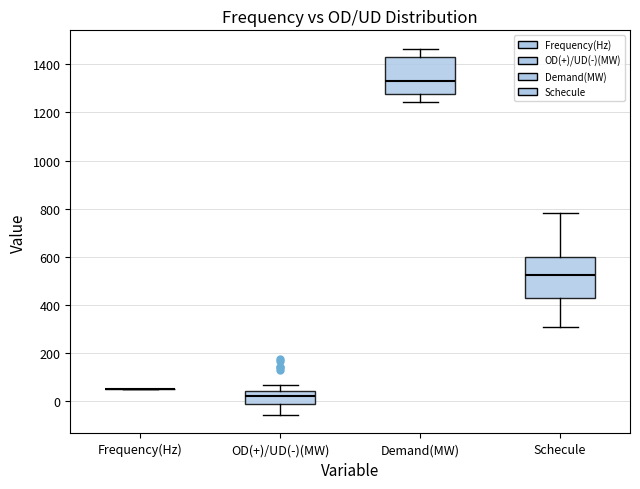

Where is the lower edge of the box for OD(+)/UD(-)(MW) on the y-axis? The values are not printed on the chart, so give them approximately, as read against the axis.

0